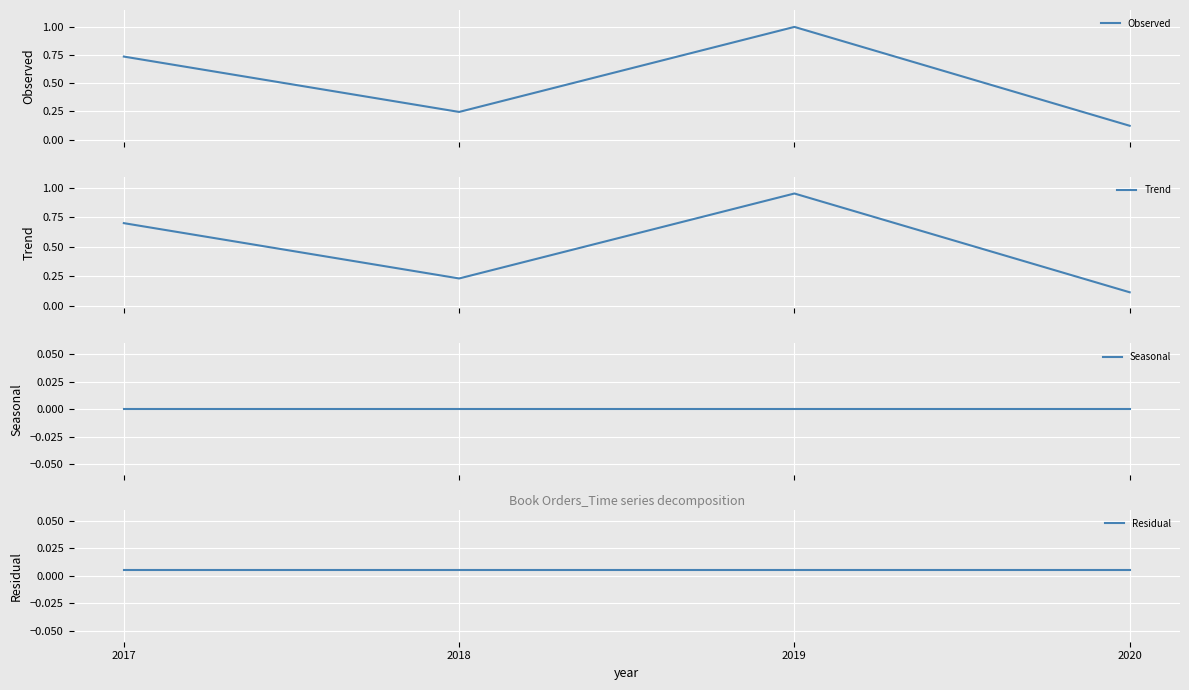

Which category has the lowest value across all series?

2017